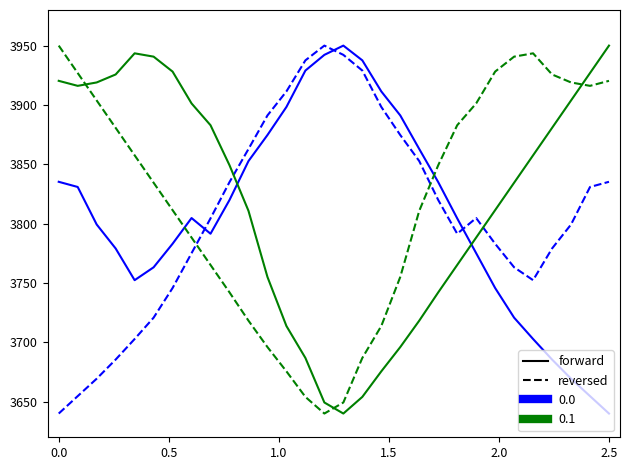

What is the maximum value for 0.1?

3950.0